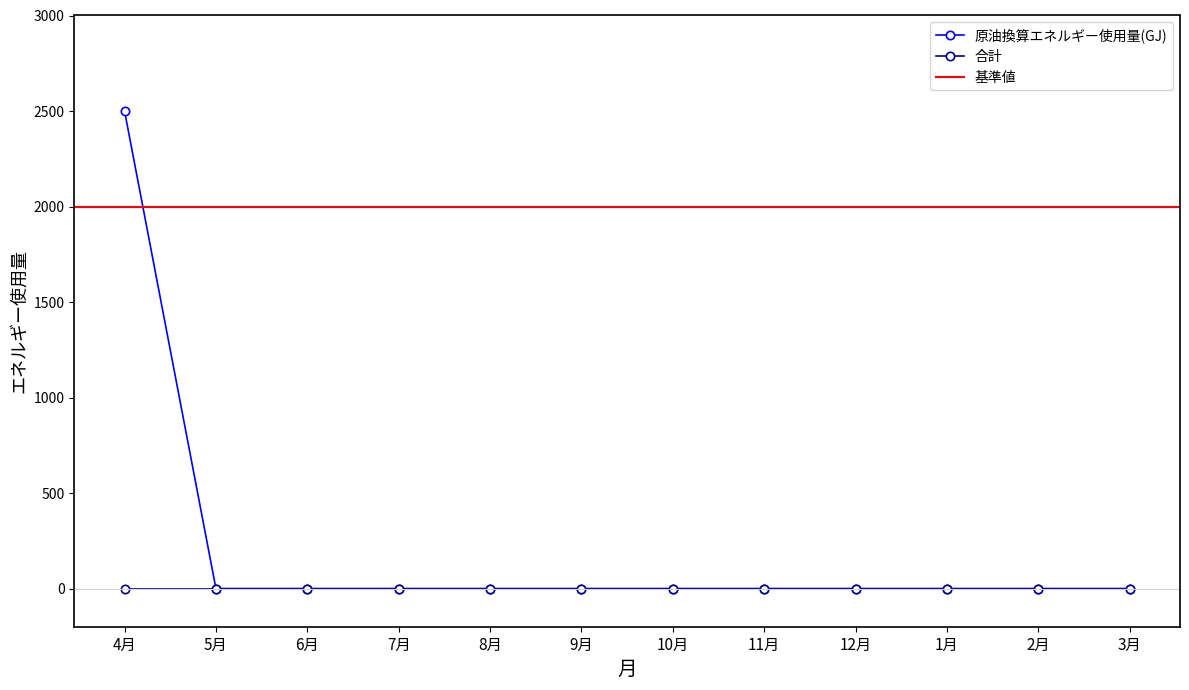

True or false: the data shows 1317 at 12月.

False